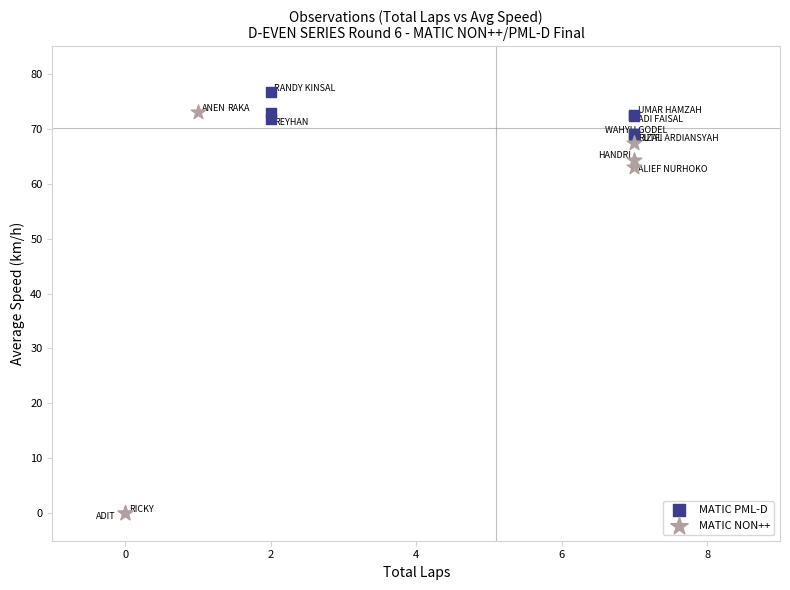

What are all the series names shown in the legend?

MATIC PML-D, MATIC NON++